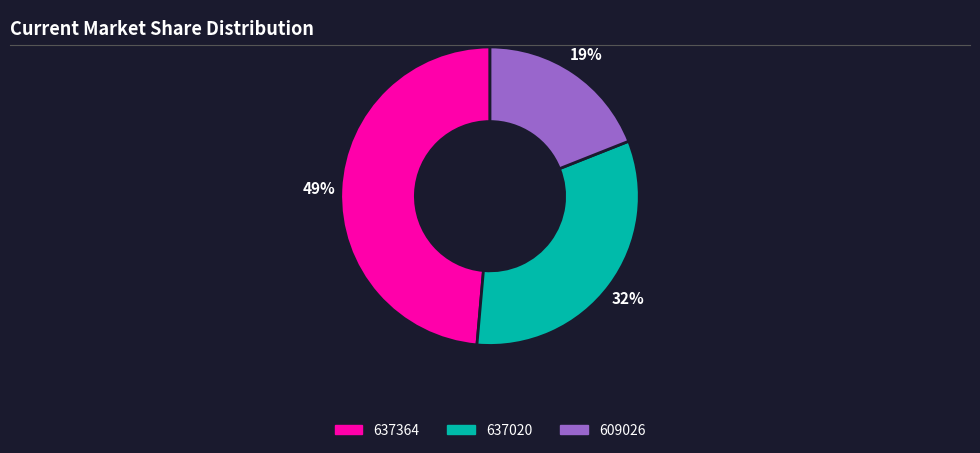

What percentage is the 637364 slice, to the nearest percent?

49%